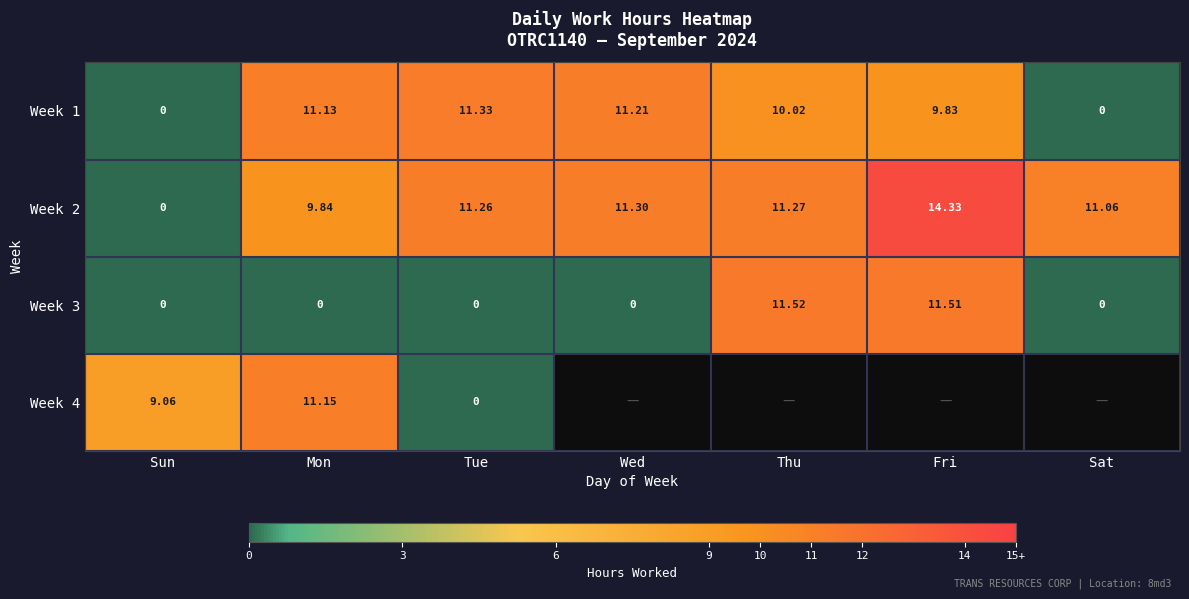

At which label does Week 2 reach its minimum?

Sun